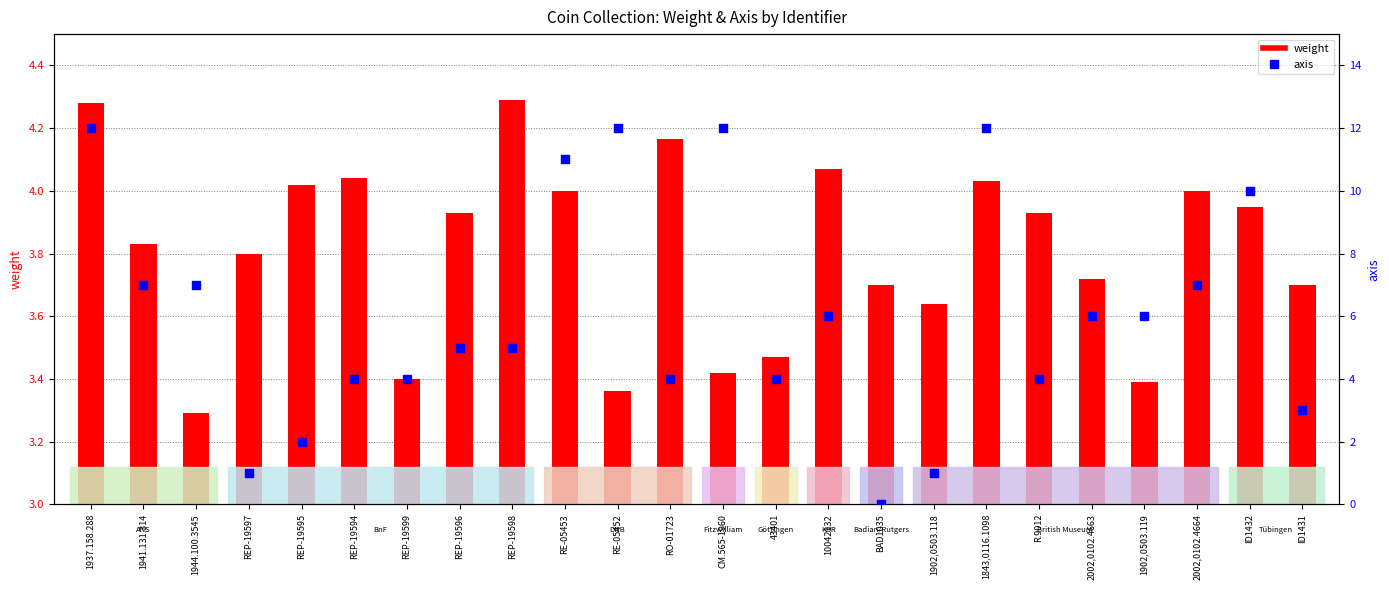

Which series has the largest total across all categories?

axis